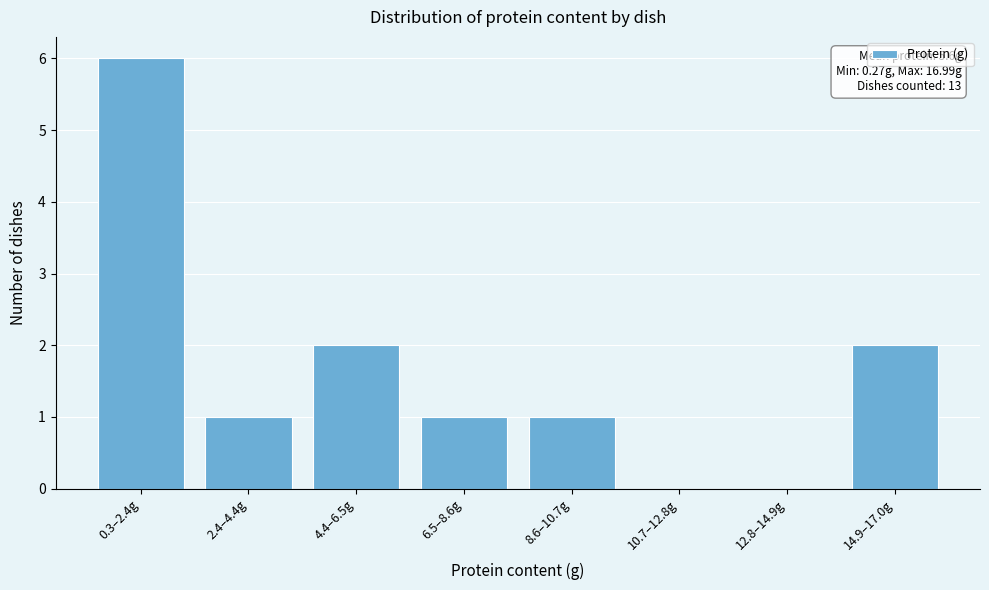

Reading left to right, extract all data points from this chart.

0.3–2.4g=6	2.4–4.4g=1	4.4–6.5g=2	6.5–8.6g=1	8.6–10.7g=1	10.7–12.8g=0	12.8–14.9g=0	14.9–17.0g=2